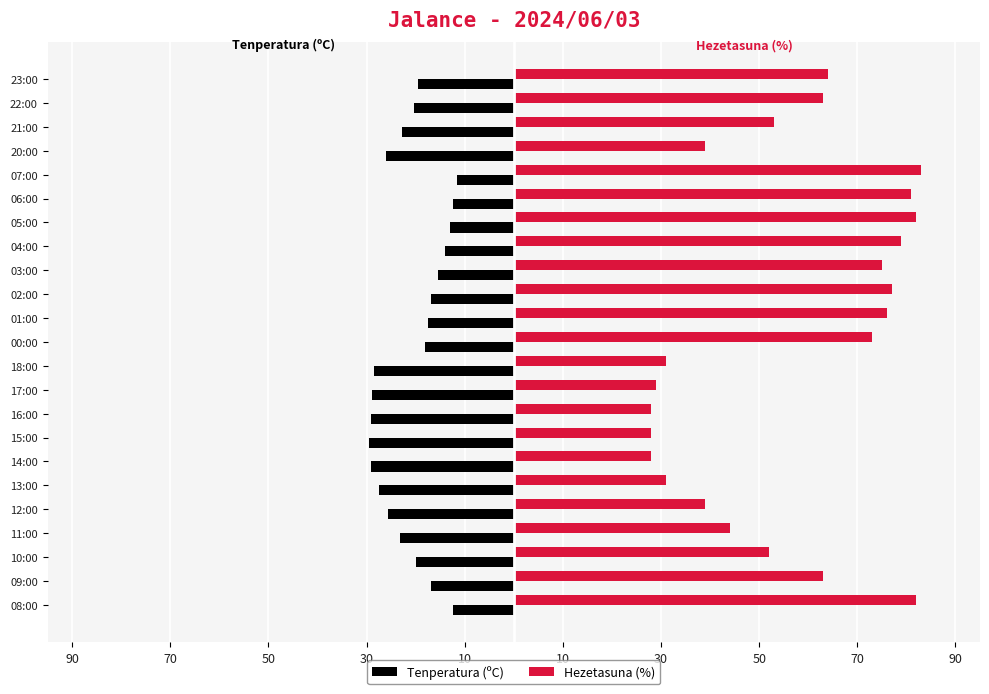

List the series in order of their overall mean, lowest first.

Tenperatura (ºC), Hezetasuna (%)